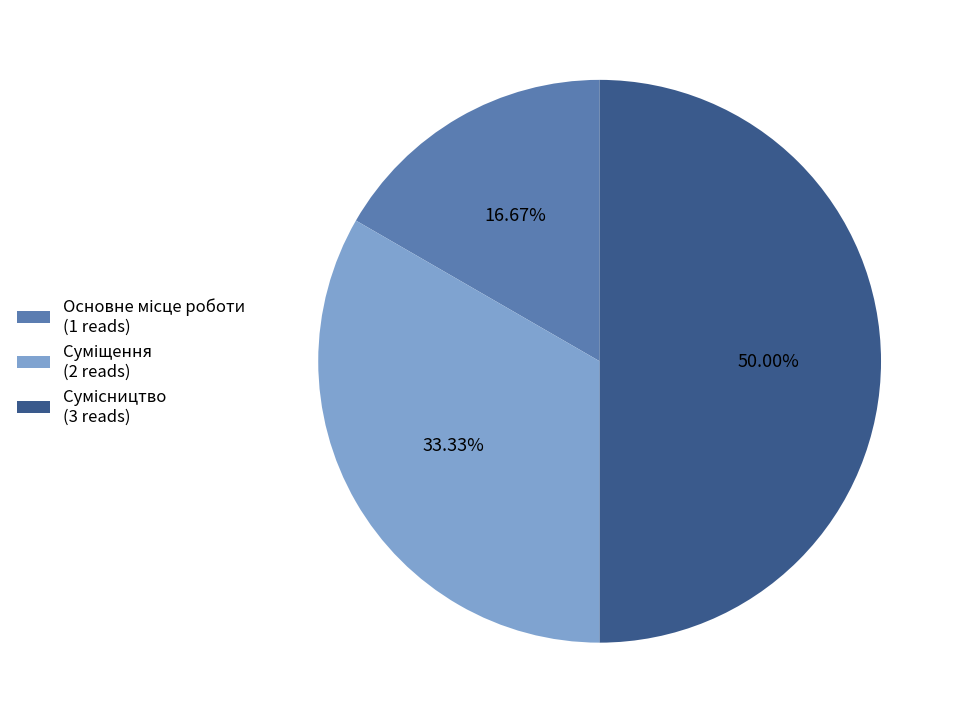

How many segments does this pie chart have?

3